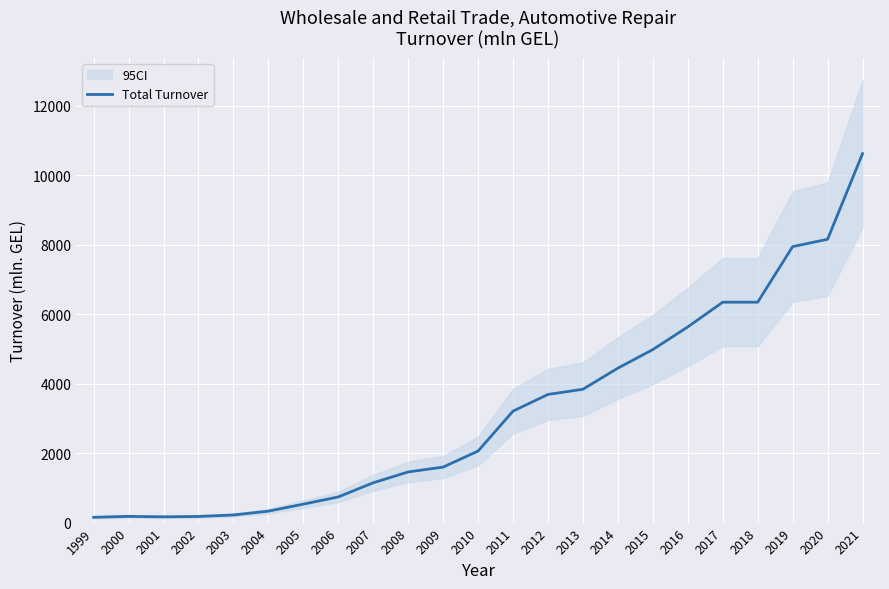

Reading left to right, transcribe all the data shown in this chart.

1999=152.4	2000=178.7	2001=165.8	2002=176.9	2003=219.1	2004=329.4	2005=531.1	2006=738.7	2007=1146.4	2008=1458.4	2009=1598.0	2010=2060.1	2011=3209.1	2012=3689.4	2013=3839.1	2014=4446.4	2015=4981.5	2016=5633.2	2017=6345.4	2018=6345.4	2019=7945.3	2020=8156.5	2021=10621.8